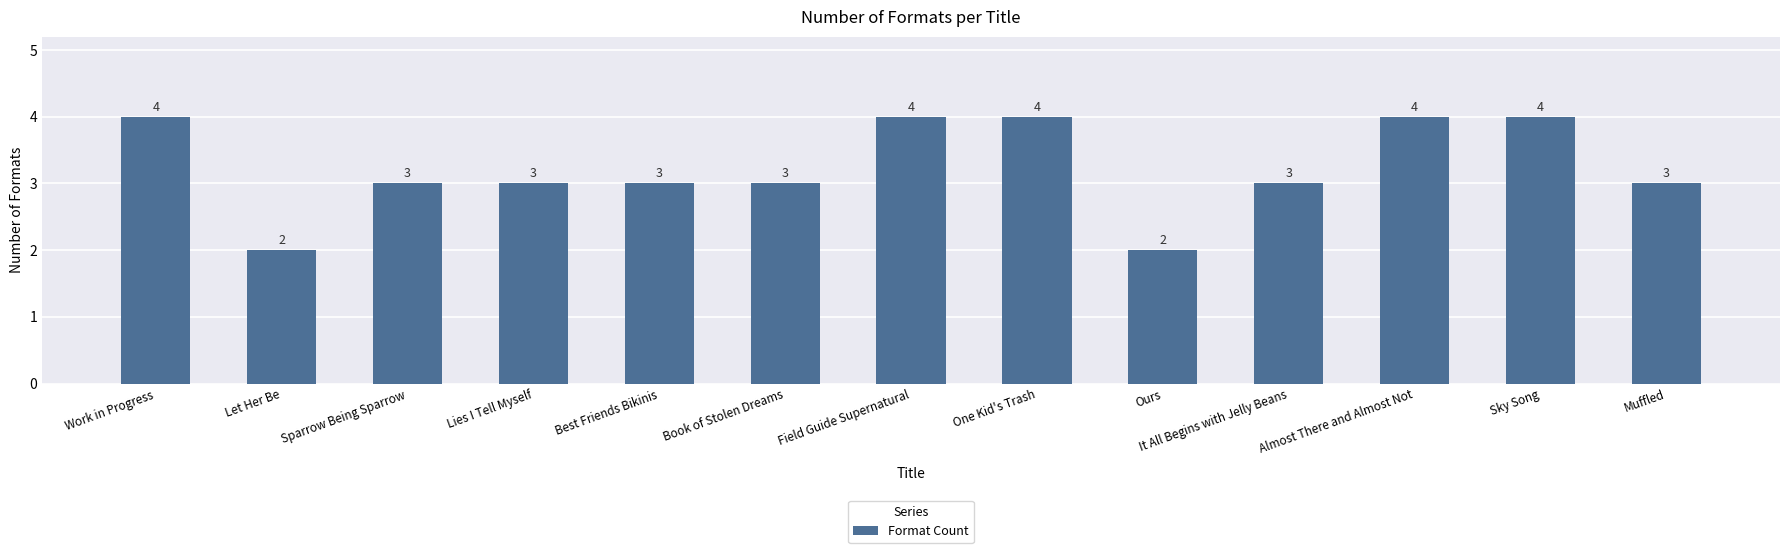

What is the sum of all values?

42